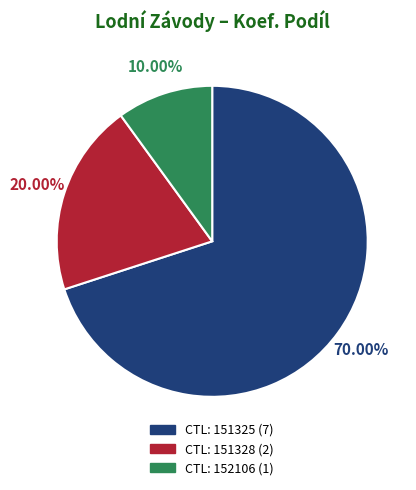

Is there a majority slice in this chart?

Yes